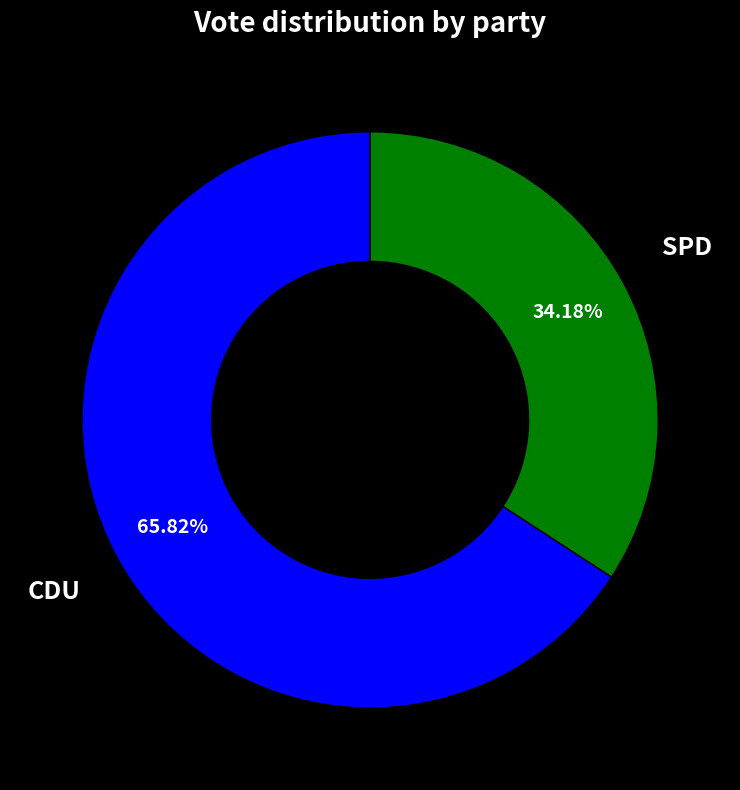

Is there any slice that represents more than half of the pie?

Yes